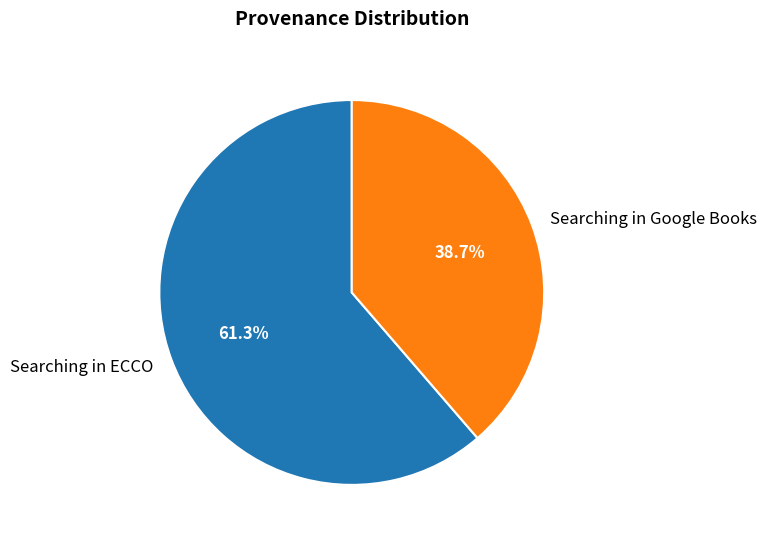

Is Searching in Google Books the majority of the pie?

No